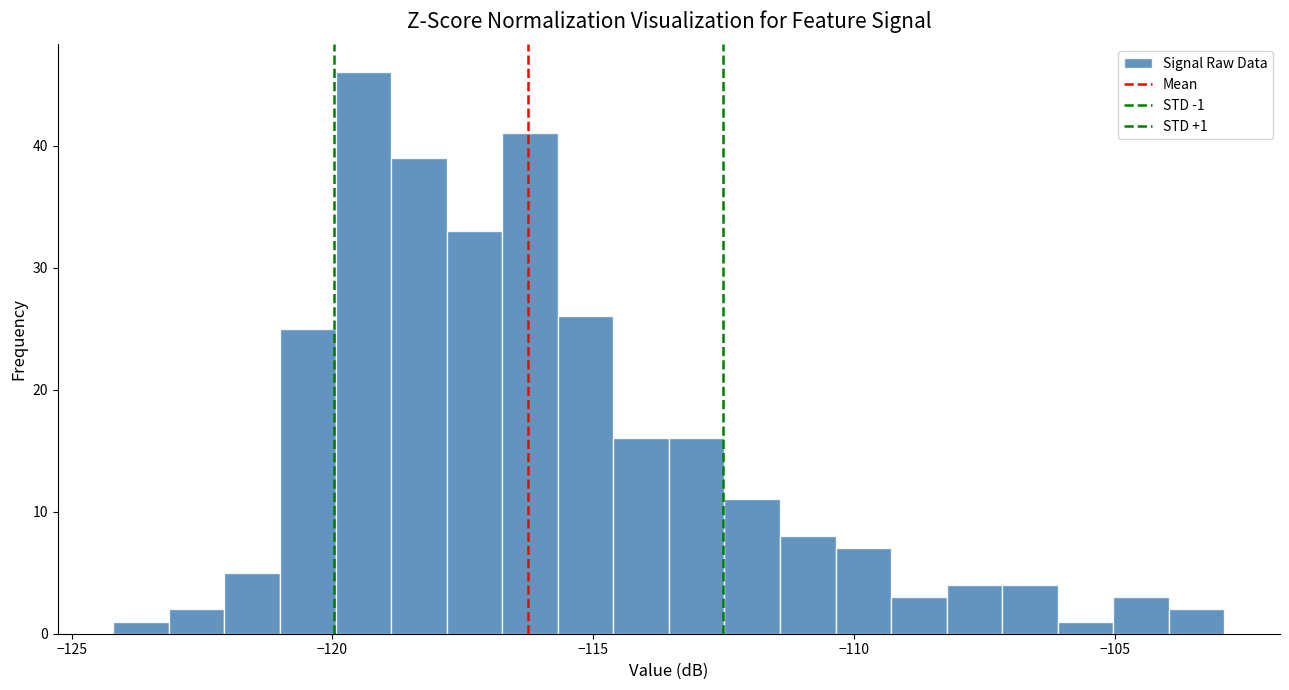

Read against the x-axis, roughly where is the centre of the tallest bar?

-119.5